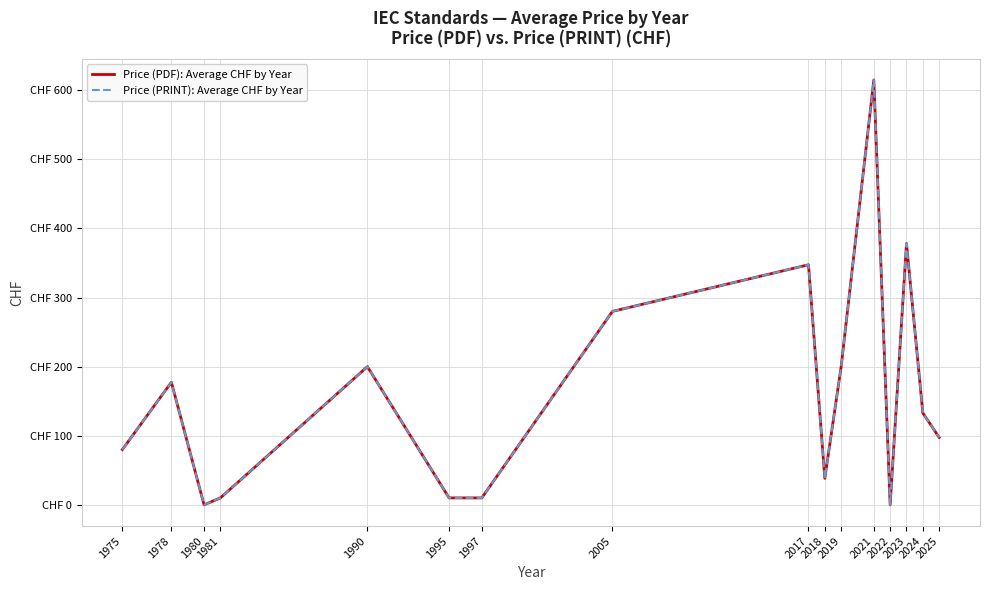

List the series in order of their peak value, lowest first.

Price (PDF): Average CHF by Year, Price (PRINT): Average CHF by Year